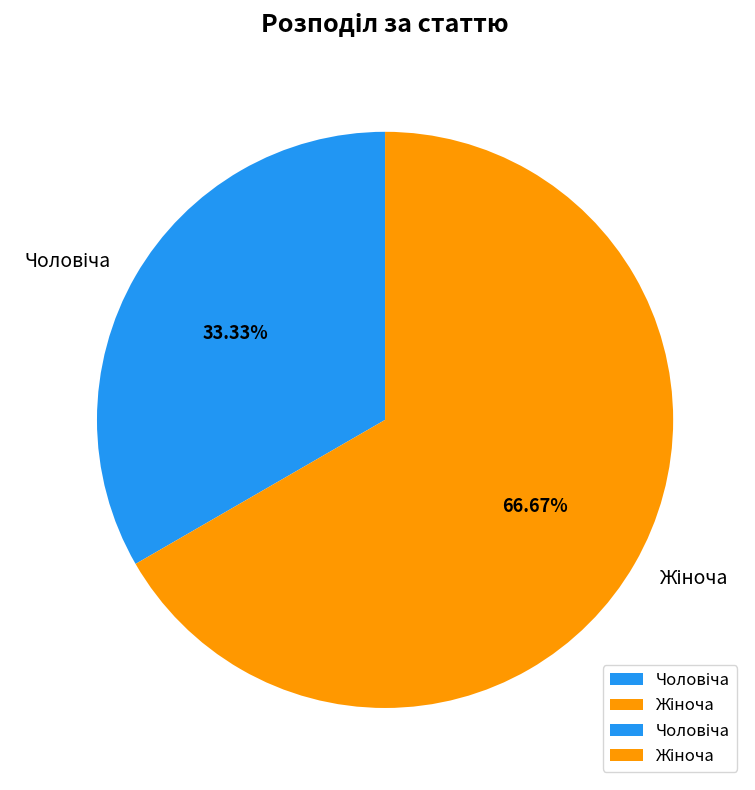

Is there any slice that represents more than half of the pie?

Yes